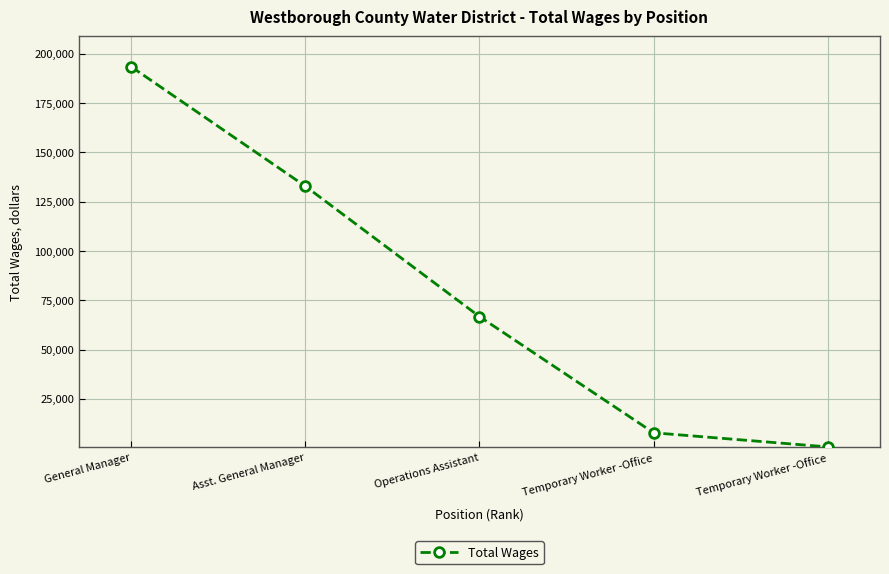

How many series are shown in this chart?

1